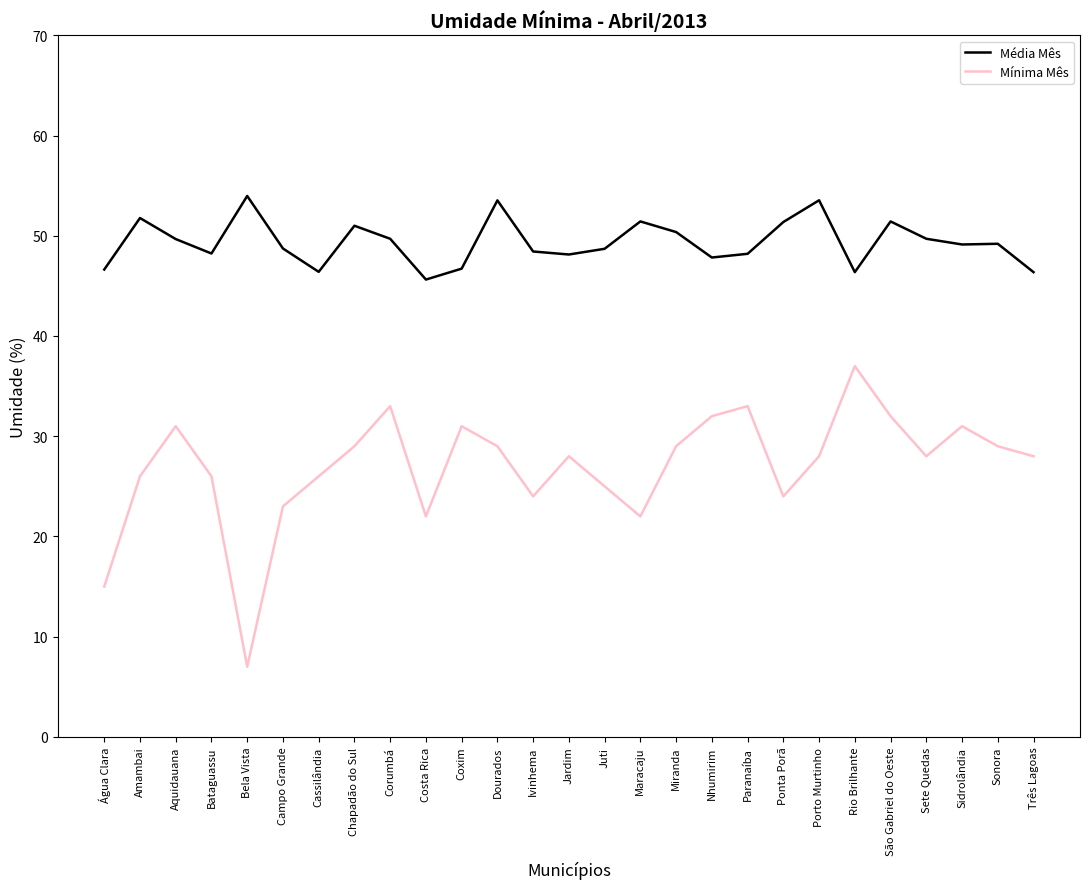

Where is the first local minimum for Mínima Mês?

Bela Vista